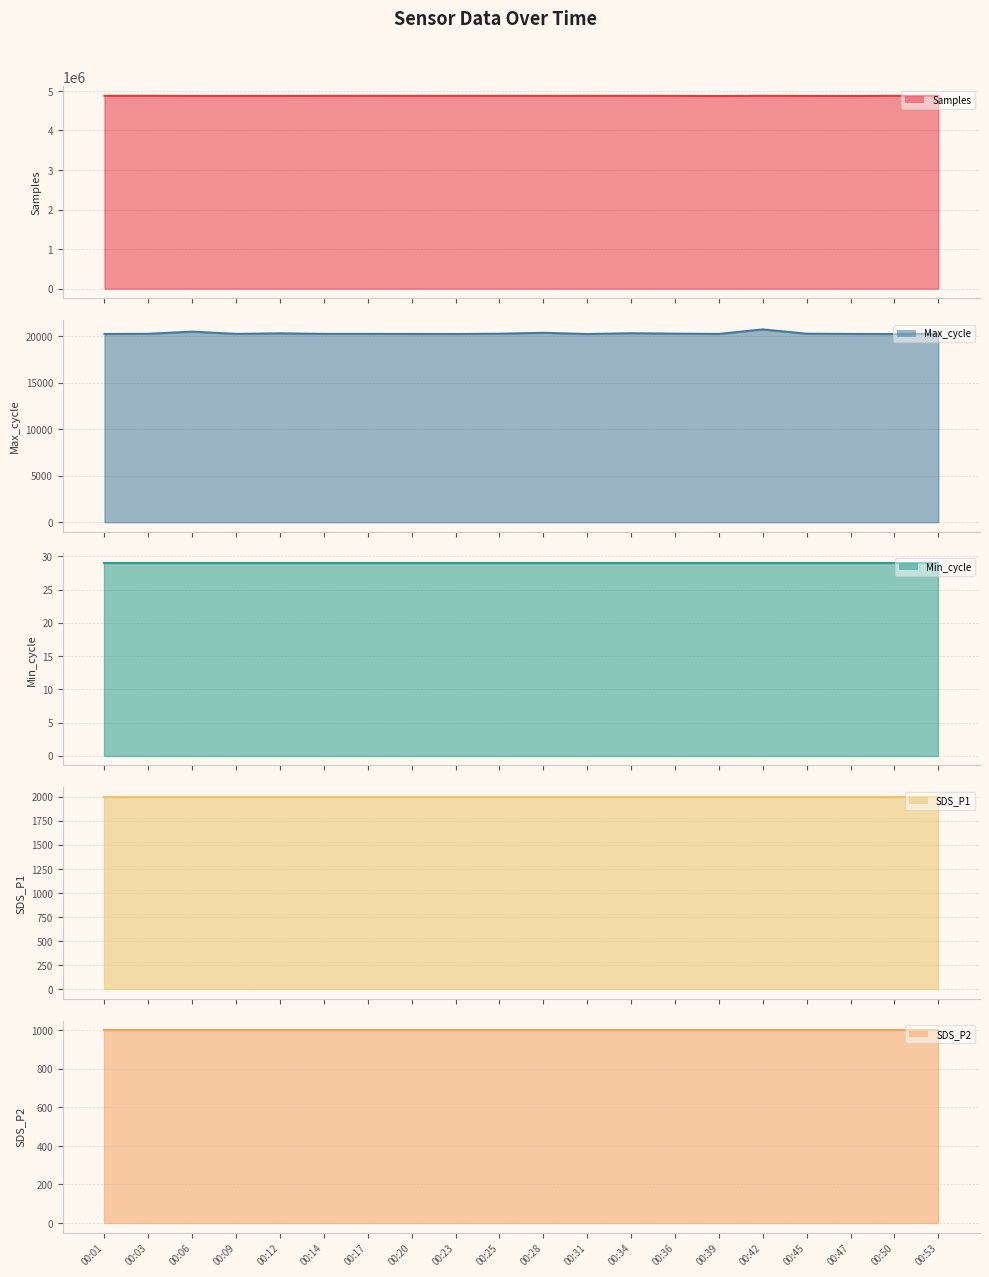

At how many categories does at least one series exceed 1278425?

20